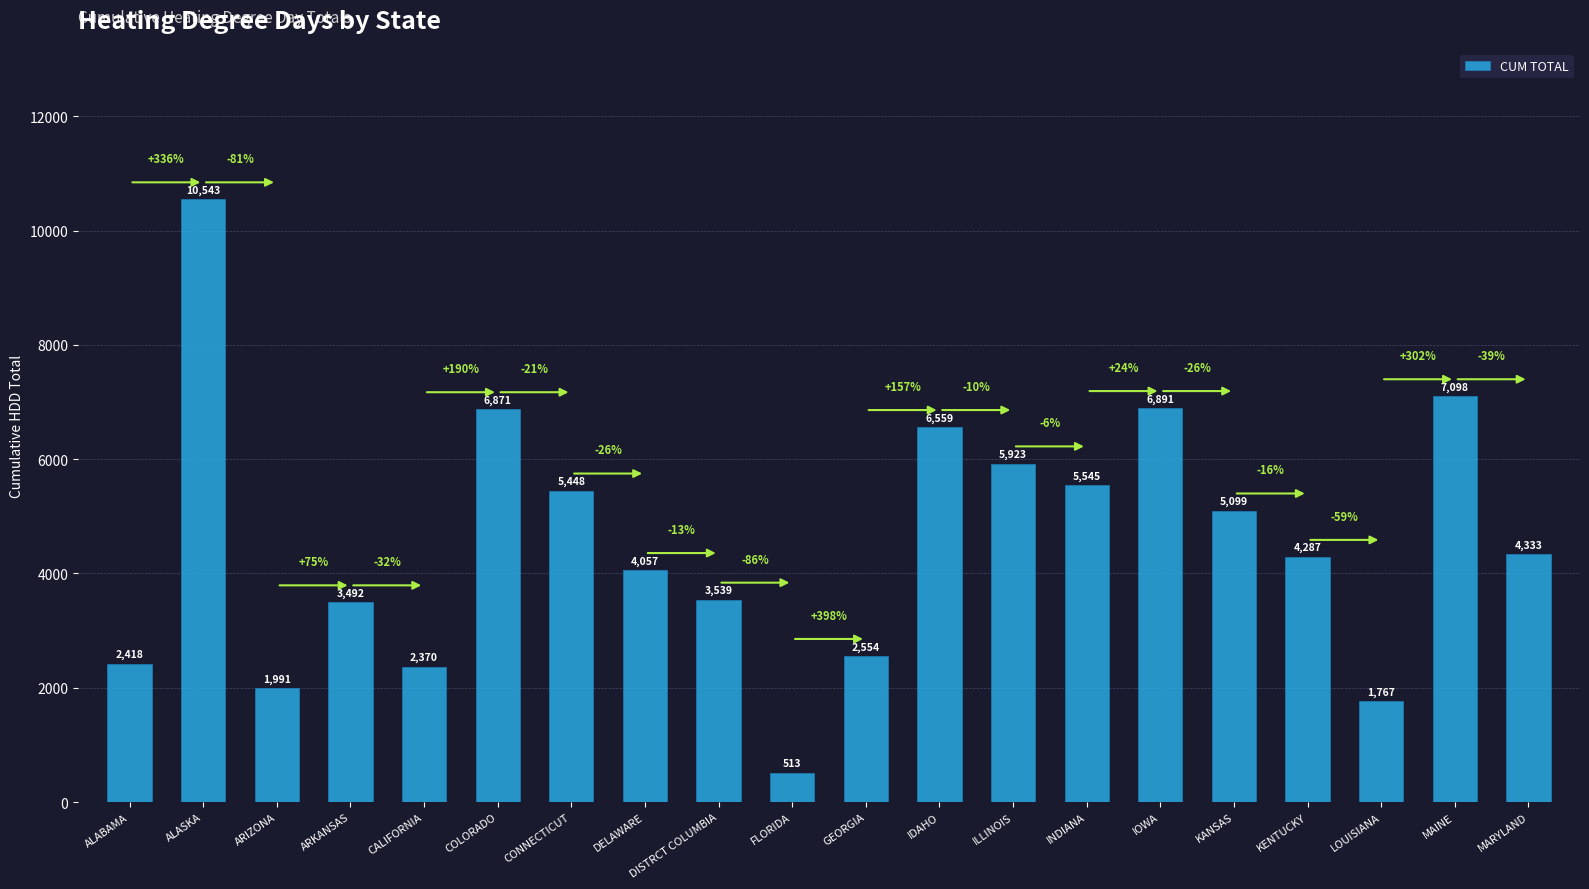

Count the number of categories in the chart.

20